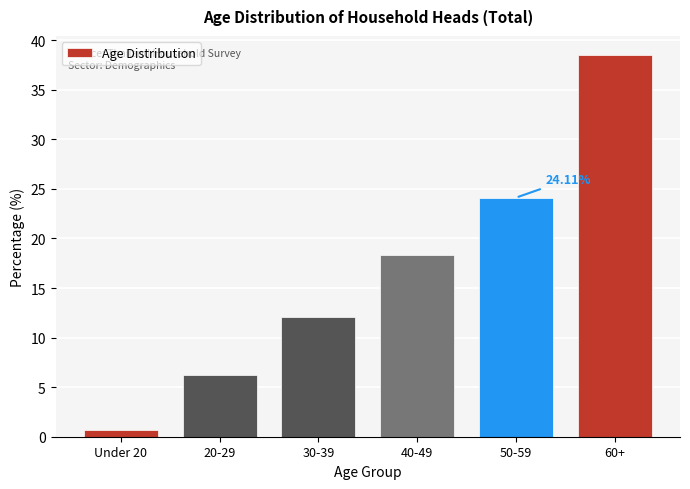

What is the difference between the maximum and minimum values?

37.8